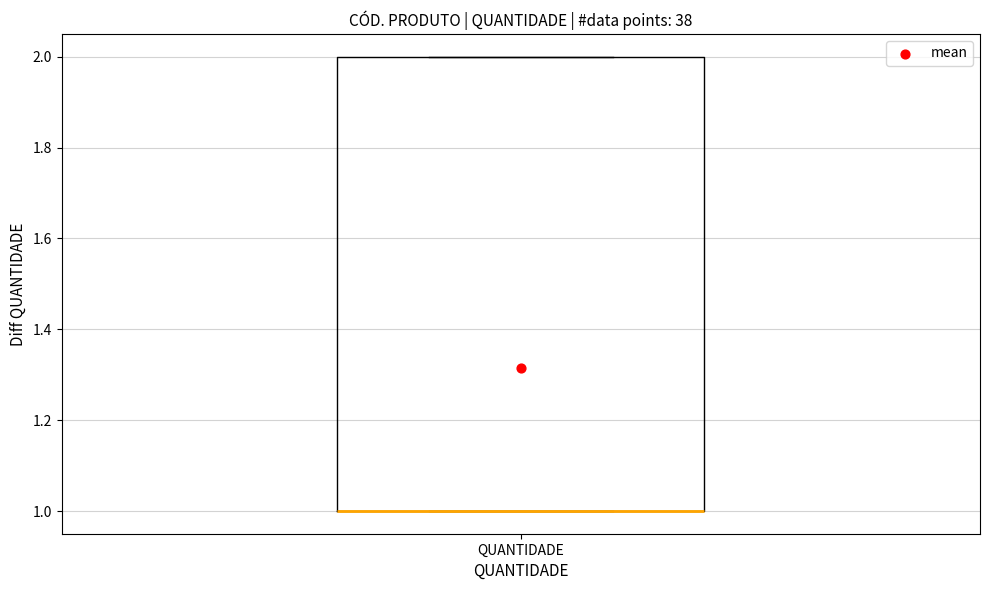

Read this box plot against the y-axis: the position of the median line, the range covered by the box, and the ends of both whiskers. The values are not printed on the chart, so give them approximately, as read against the axis.

median 1 (drawn on the box's lower edge), box 1 to 2, whiskers 1 to 2